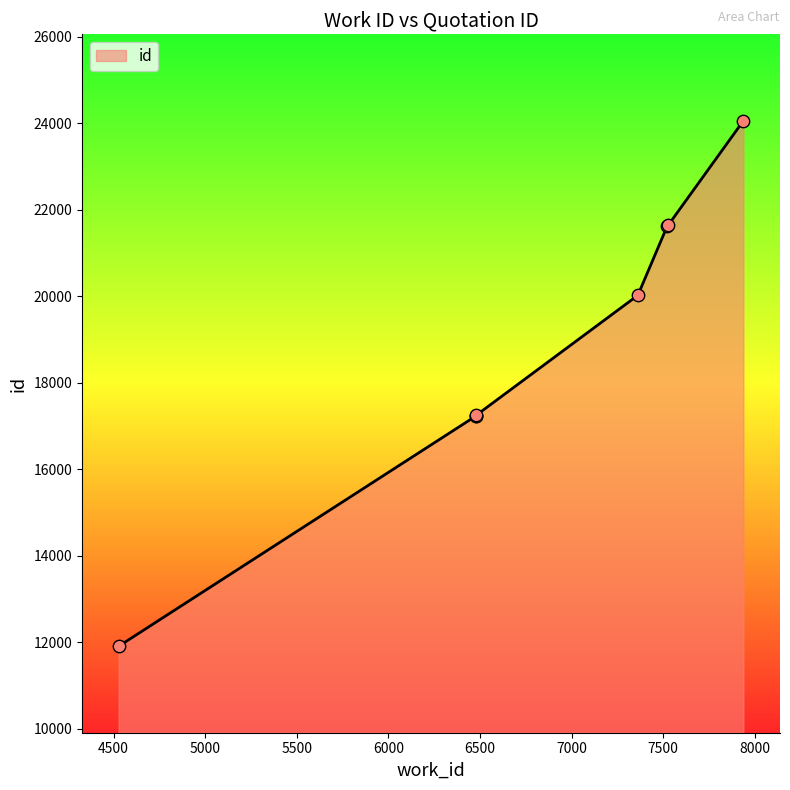

Approximately how many times larger is the value at 7527 compared to 4528?

1.8